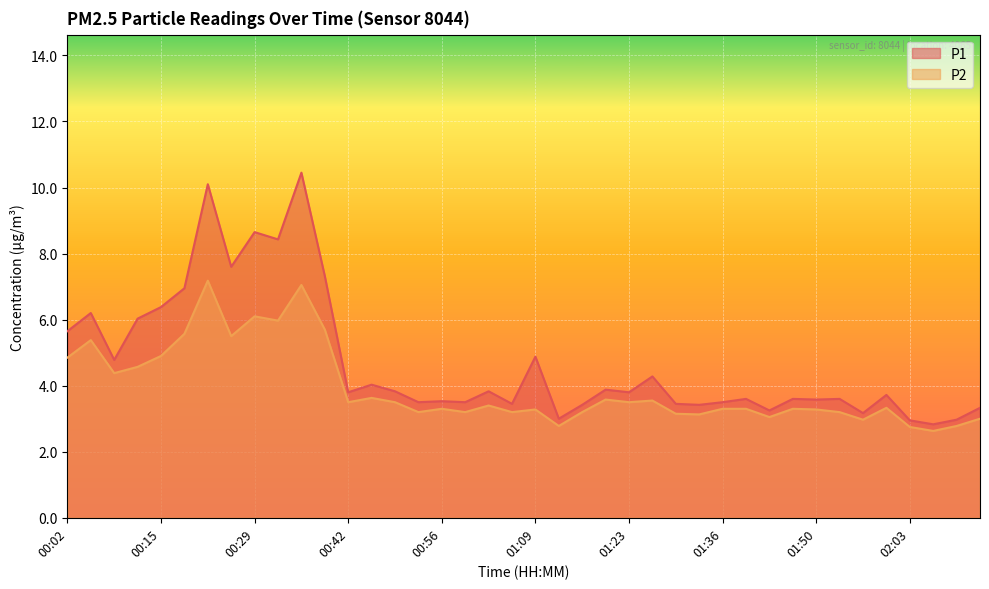

At which category does P1 reach its first local valley?

00:08